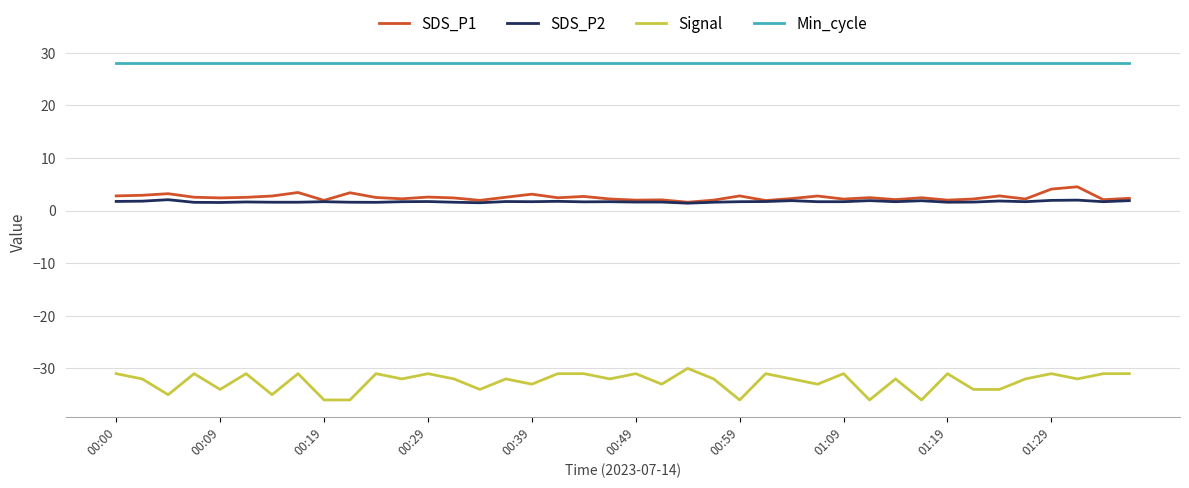

True or false: SDS_P1 has more than 1 interior local peaks.

True